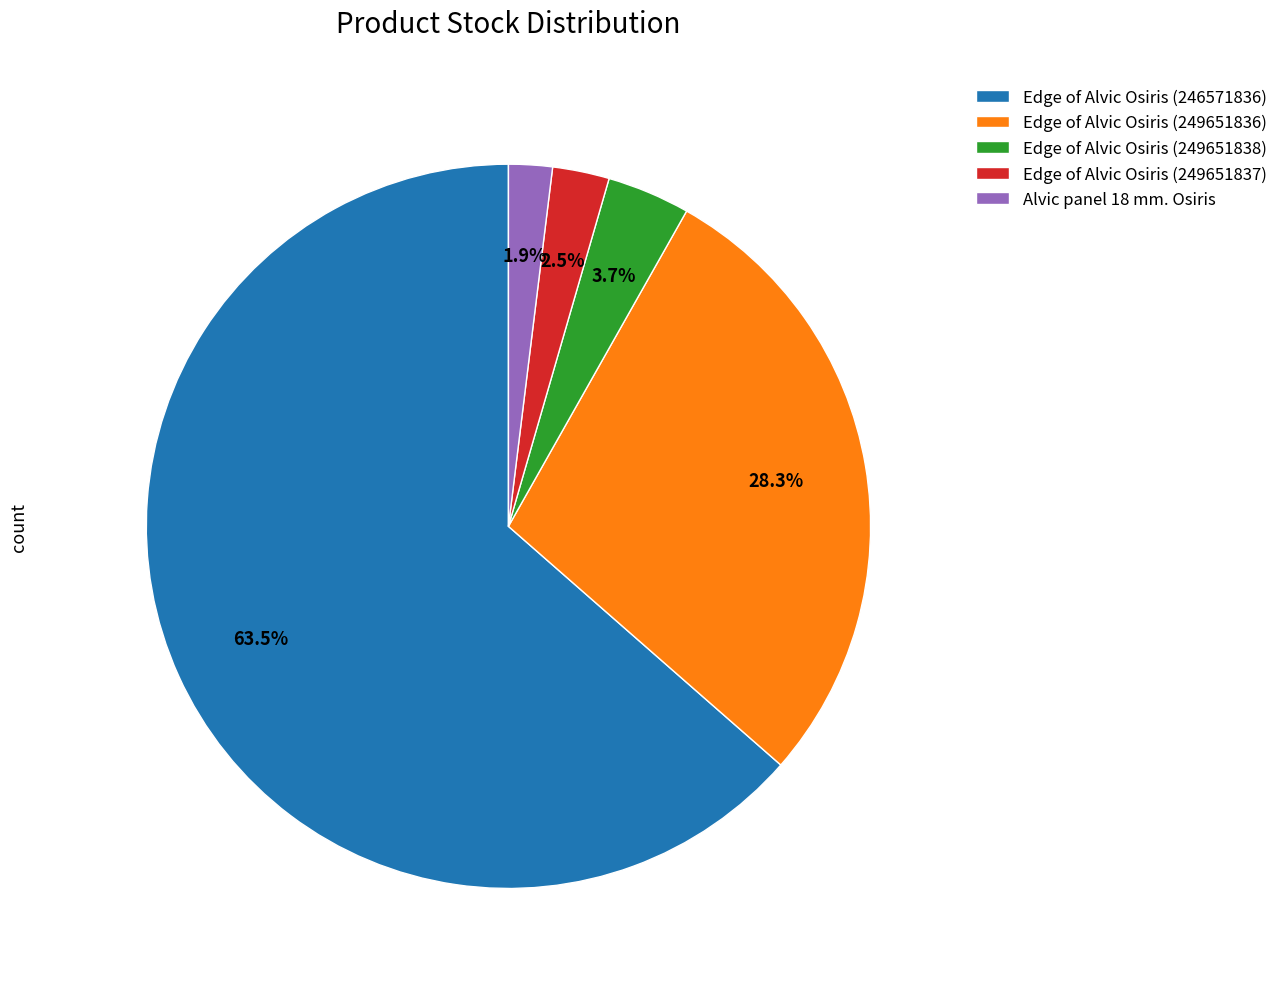

To the nearest percent, what is the difference between the largest and smallest slice percentages?

62%